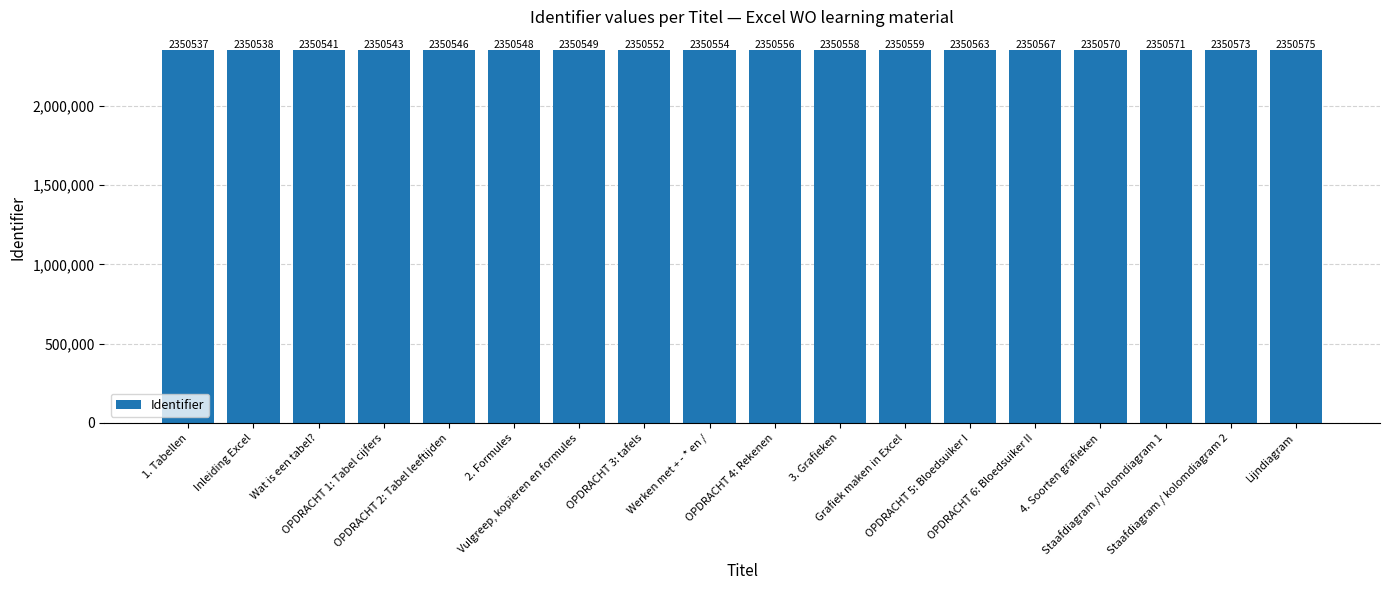

What is the average value?

2350556